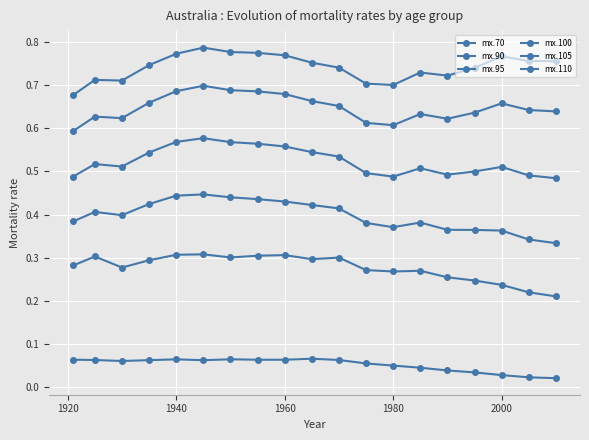

What is the difference between the maximum and second lowest values in the mx.110 series?

0.1